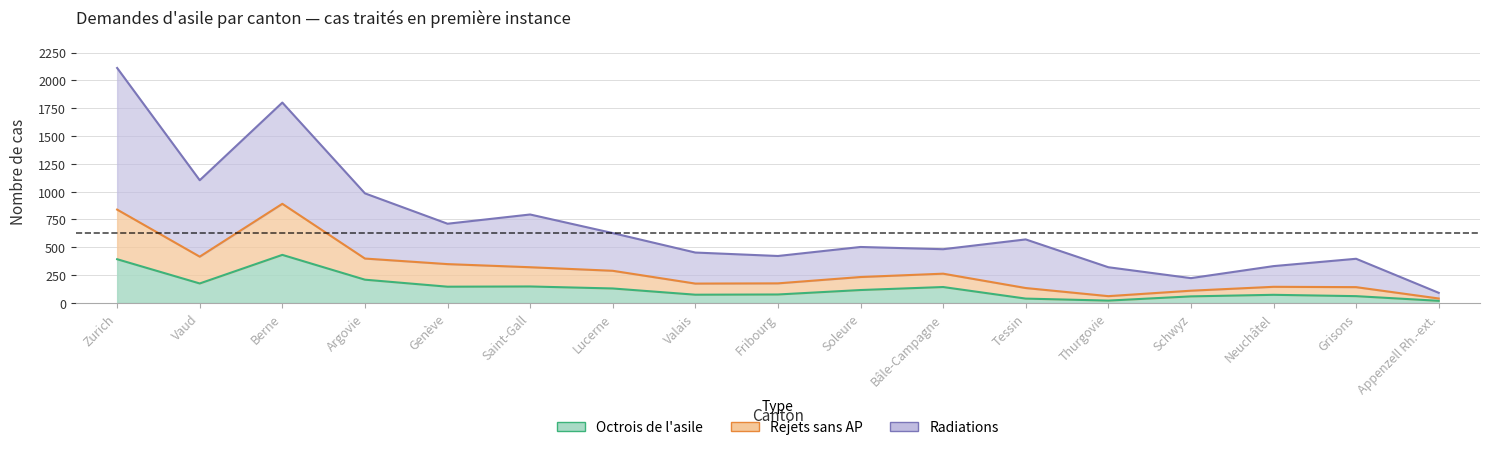

What is the minimum value for Octrois de l'asile?

18